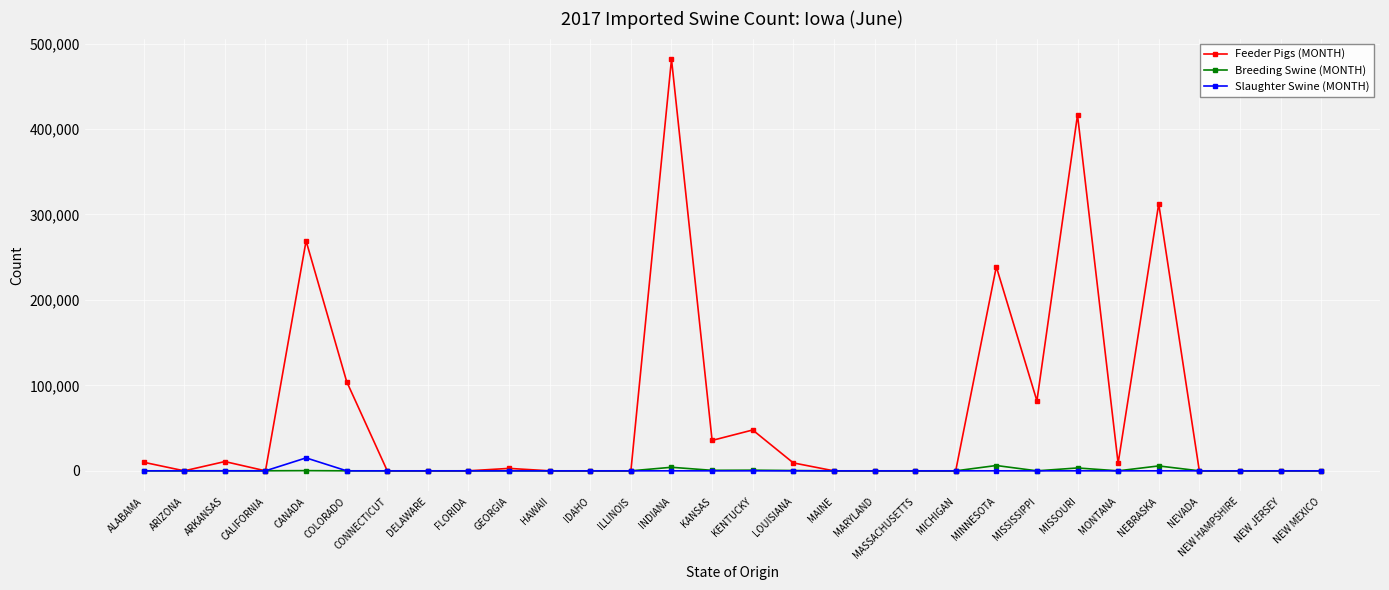

True or false: Feeder Pigs (MONTH) has more than 2 points higher than both neighbors.

True